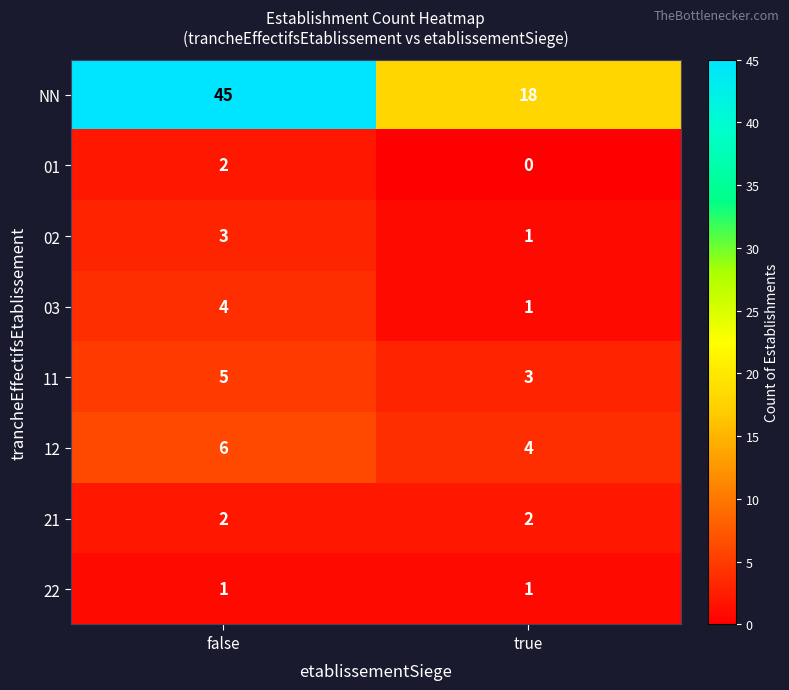

Where is NN nearest to the value 31?

true